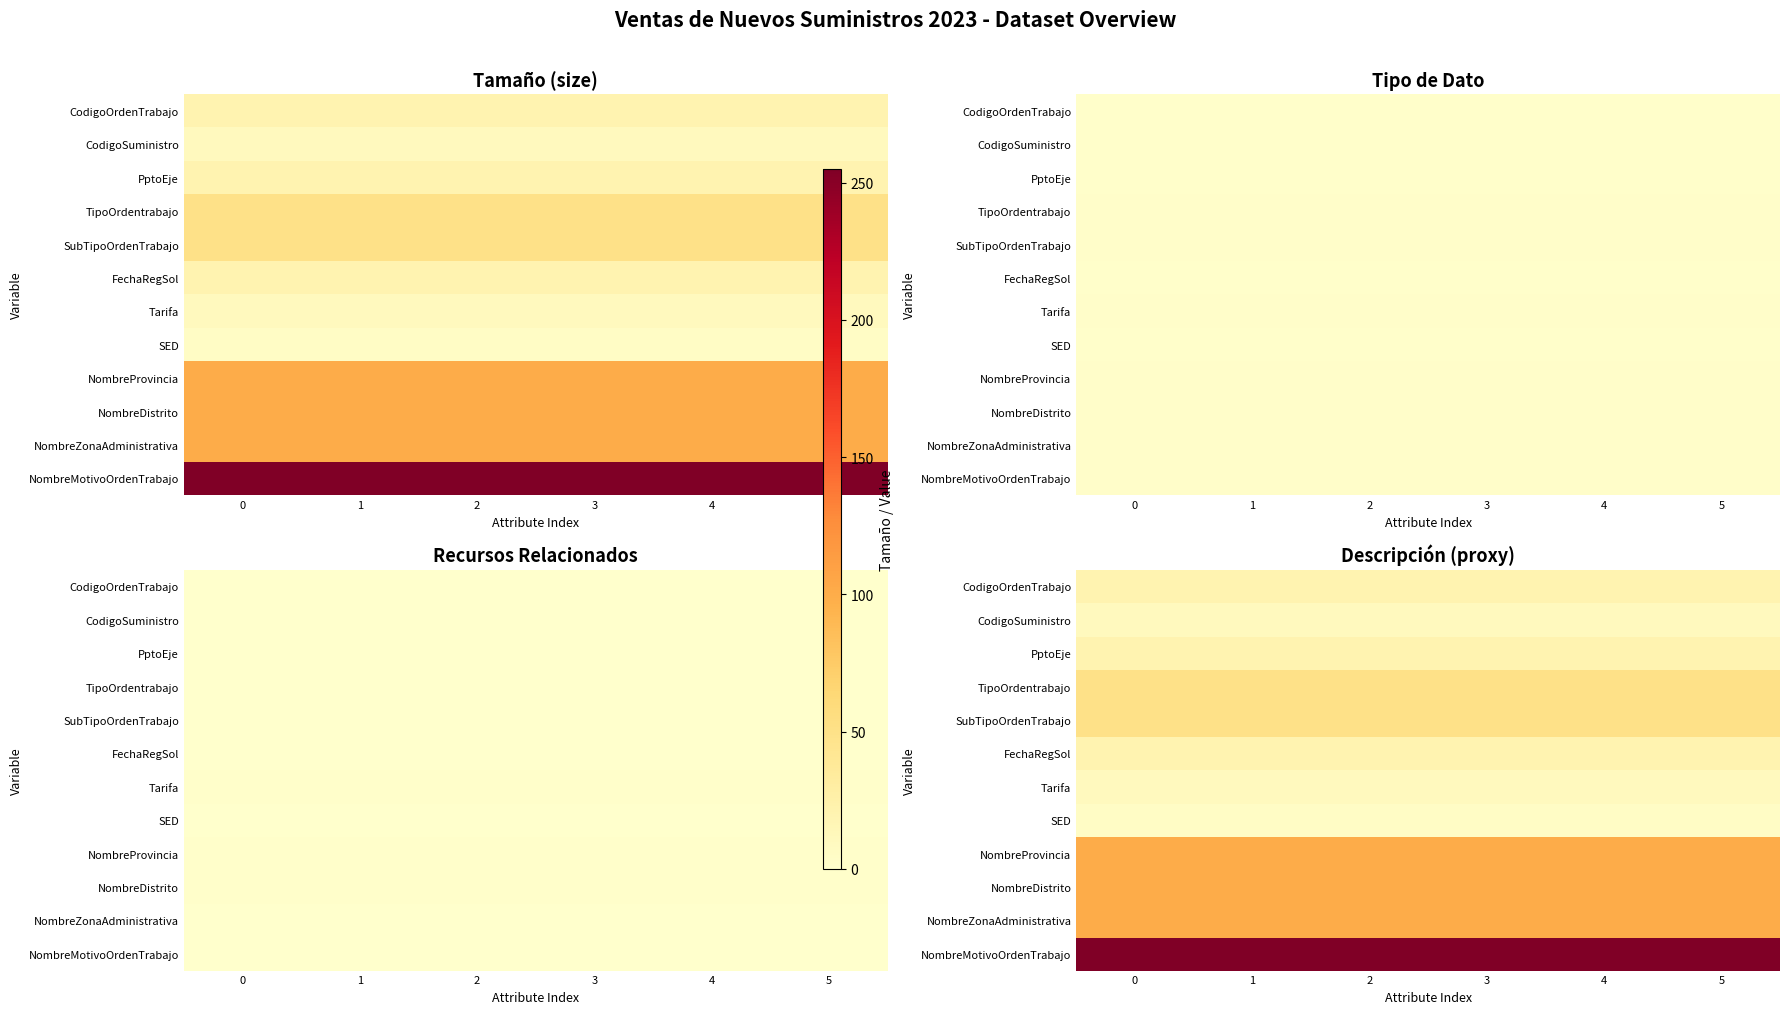

What is the greatest value displayed?

255